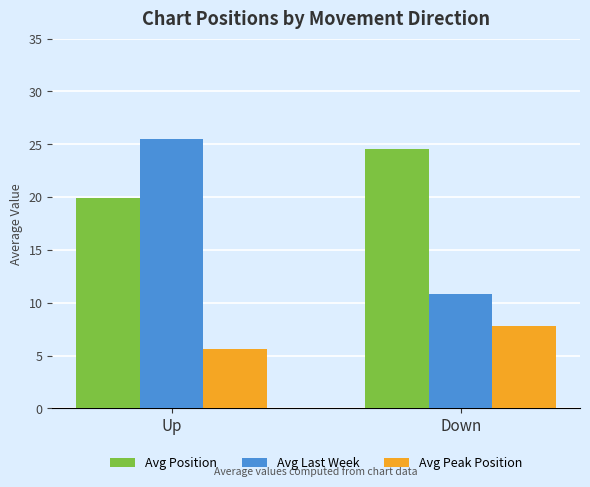

Which label corresponds to the smallest value in the chart?

Up